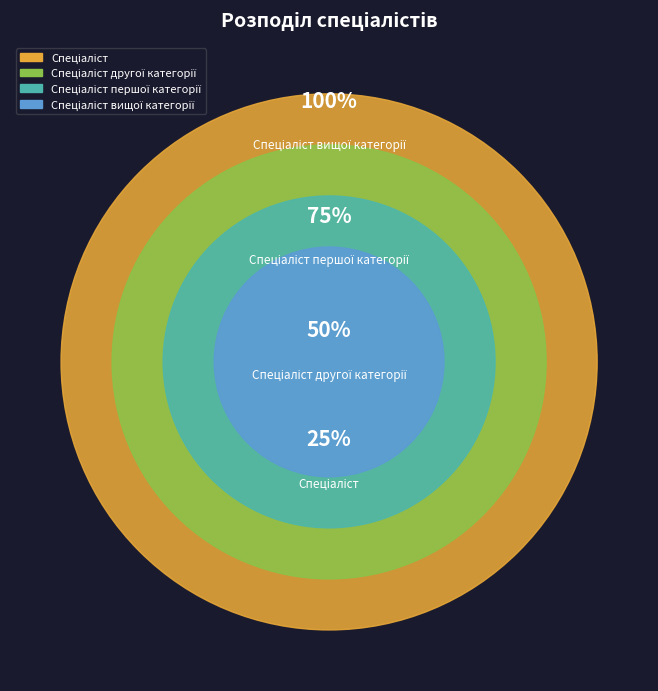

How many segments does this pie chart have?

4